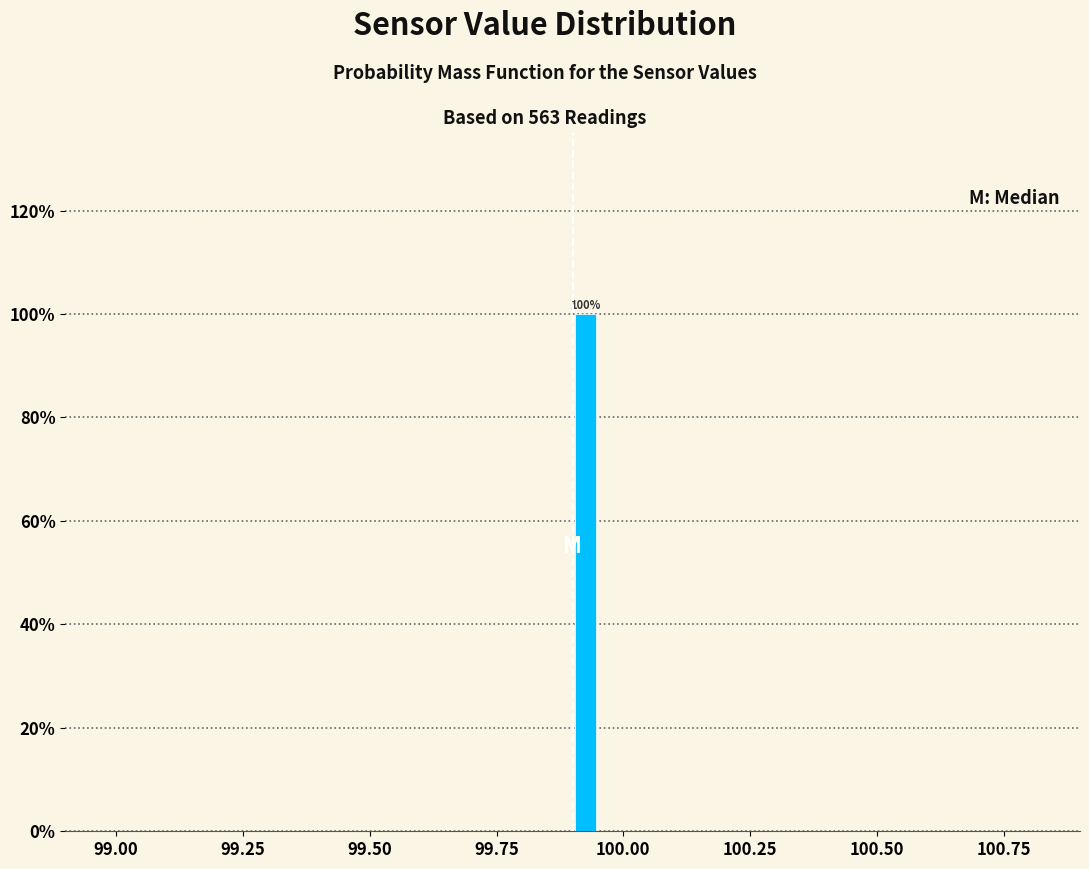

Read against the x-axis, roughly where is the centre of the tallest bar?

99.95